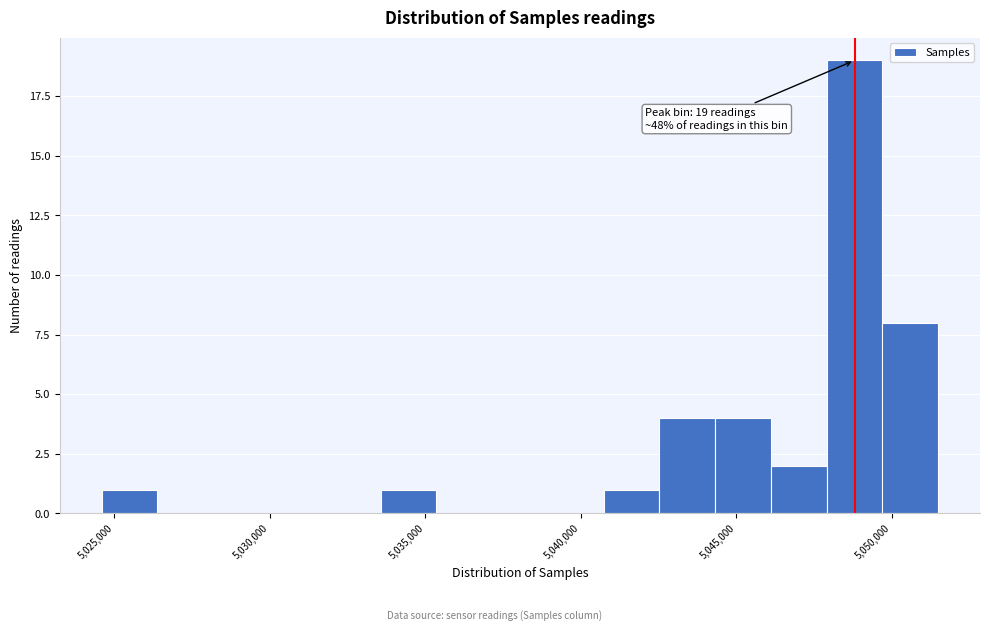

Around what value on the x-axis is the tallest bar? Give the approximate position of its centre, as read against the axis.

5049000